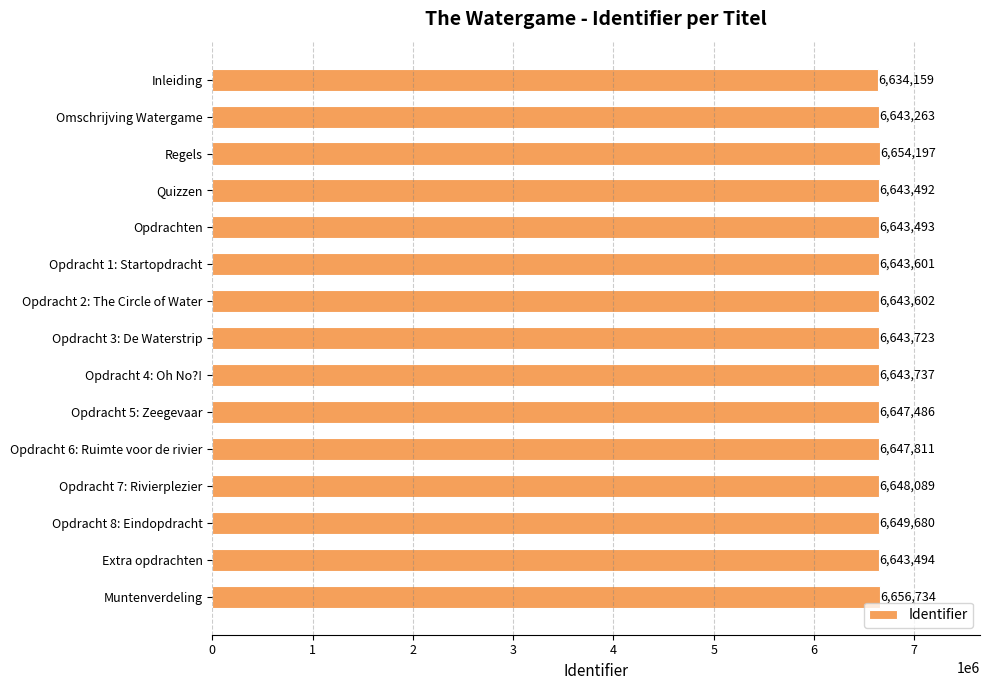

Is it true that the value at Regels is 6654197?

True